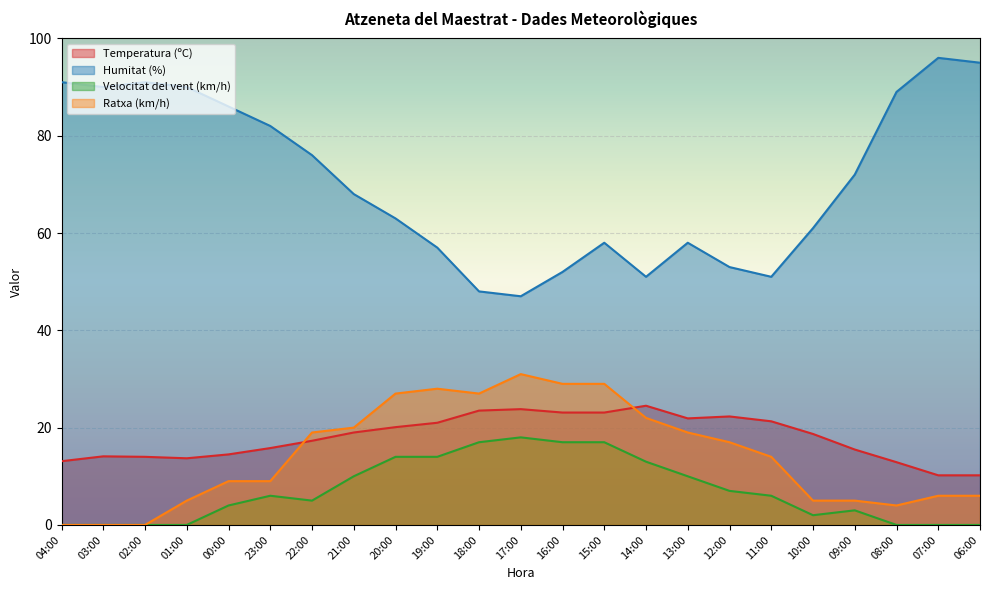

The value of Ratxa (km/h) at 09:00 is 5.0. True or false?

True